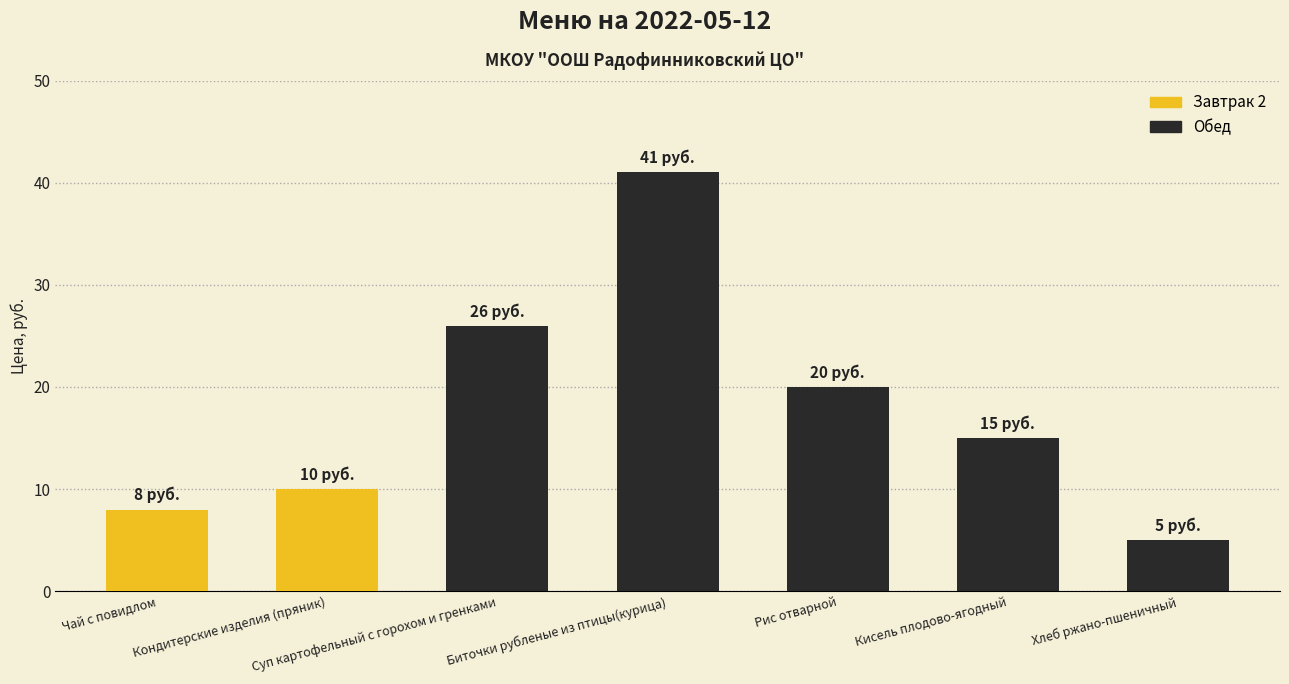

The chart shows a value of 15 at Кисель плодово-ягодный. True or false?

True